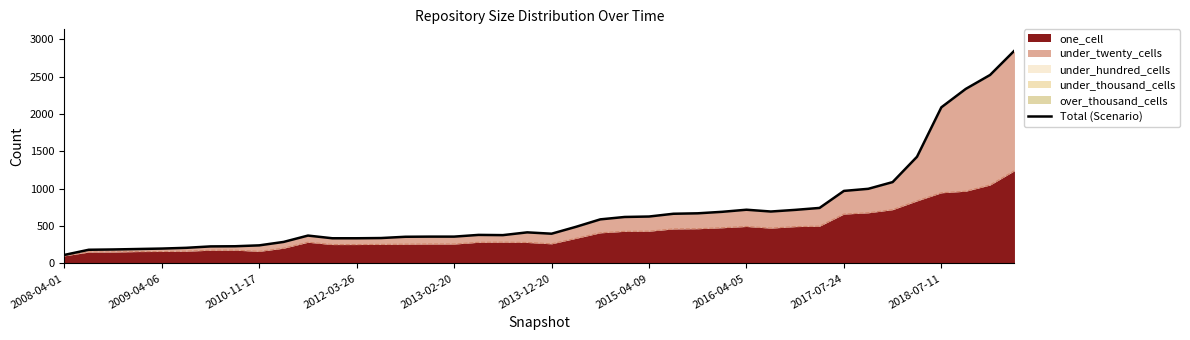

What is the approximate value at 13?

340